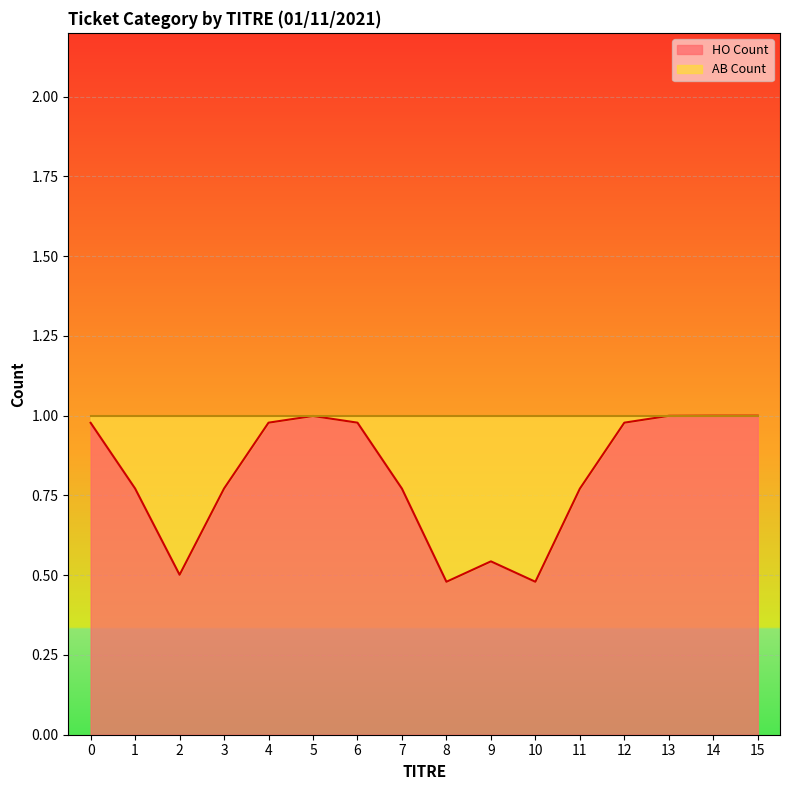

The chart shows a value of 0.3 at 1. True or false?

False